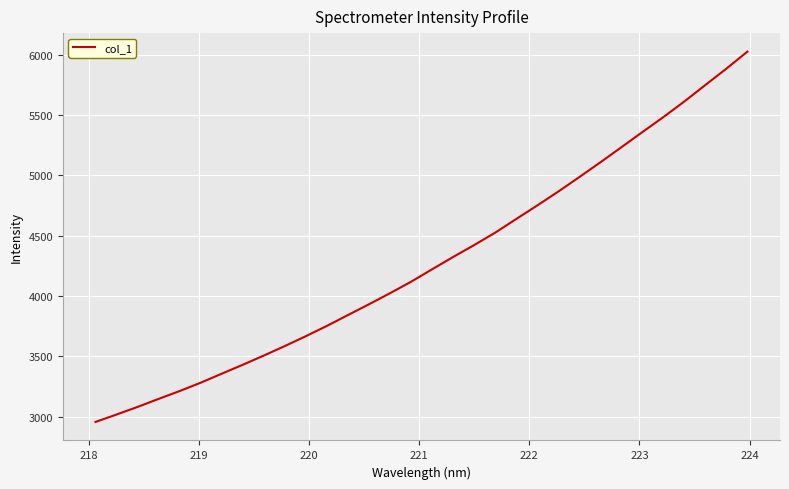

What is the greatest value displayed?

6025.9